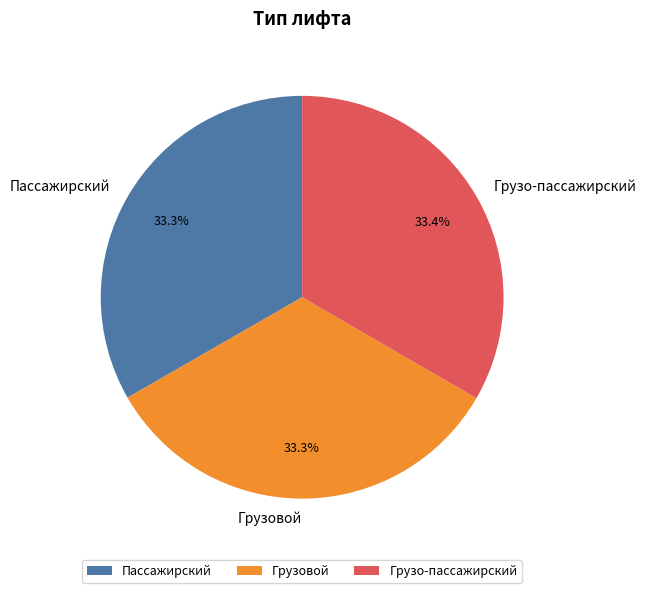

Combined, do Пассажирский and Грузовой account for over 50%?

Yes